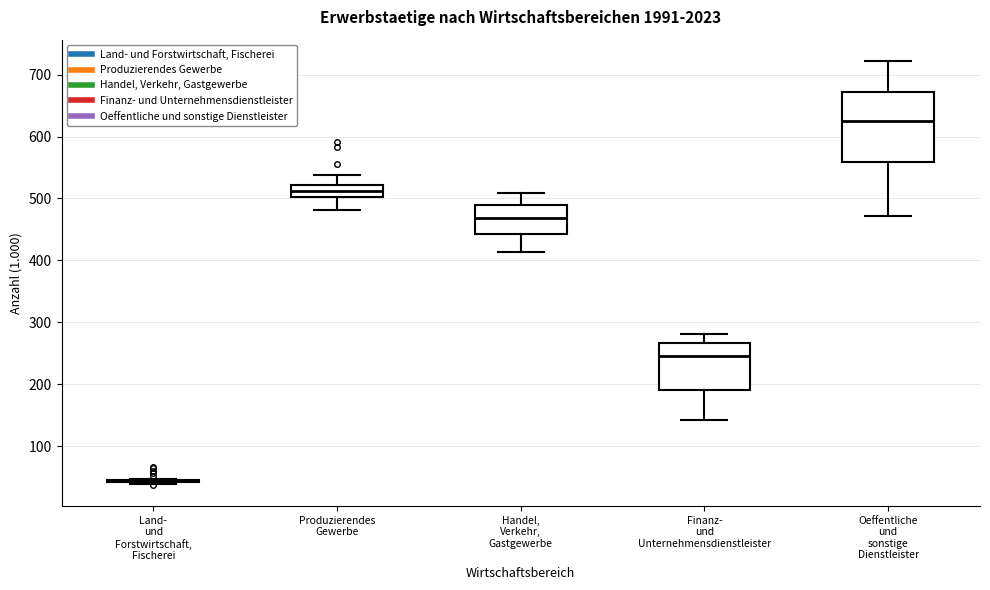

Reading left to right, read every box against the y-axis: the position of its median line, the range the box covers, and the ends of its whiskers. The values are not printed on the chart, so give them approximately, as read against the axis.

Land- und Forstwirtschaft, Fischerei: box collapsed to a line at 40, whiskers 40 to 50
Produzierendes Gewerbe: median 510, box 500 to 520, whiskers 480 to 540
Handel, Verkehr, Gastgewerbe: median 470, box 440 to 490, whiskers 410 to 510
Finanz- und Unternehmensdienstleister: median 250, box 190 to 270, whiskers 140 to 280
Oeffentliche und sonstige Dienstleister: median 630, box 560 to 670, whiskers 470 to 720